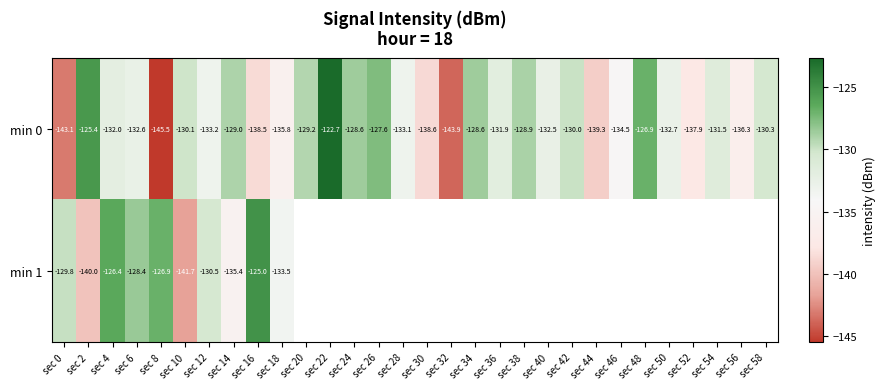

Count the number of data series in this chart.

2